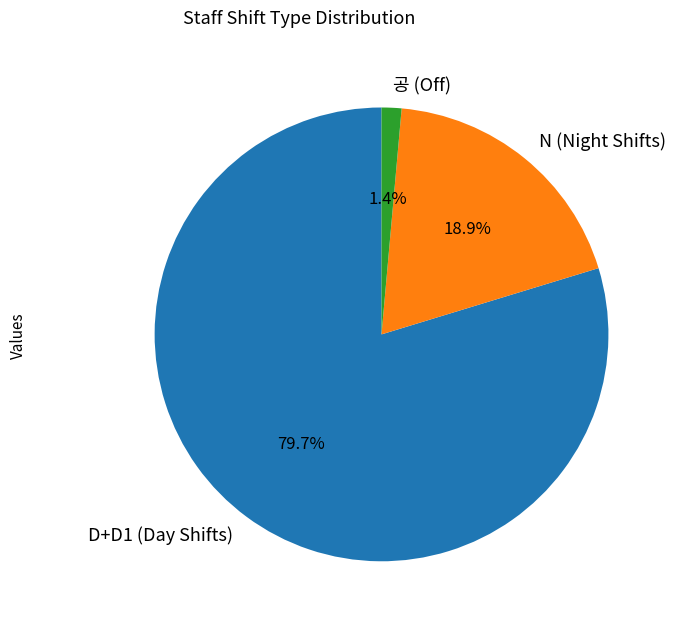

Rank the categories by value from lowest to highest.

공 (Off), N (Night Shifts), D+D1 (Day Shifts)